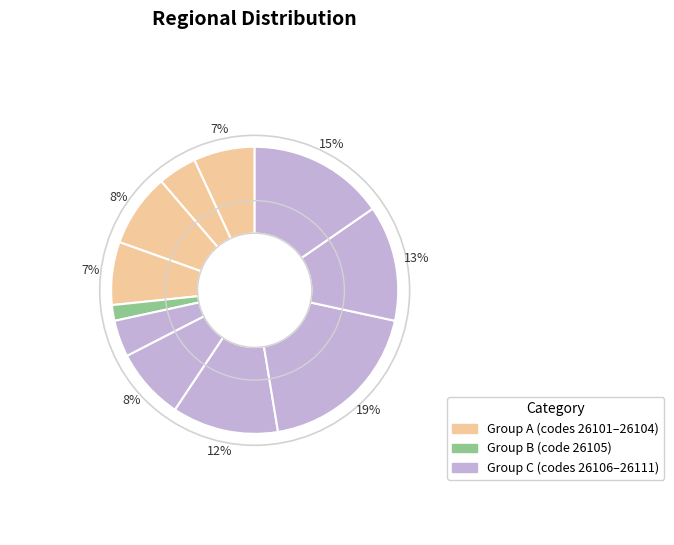

How many slices are in this pie chart?

11